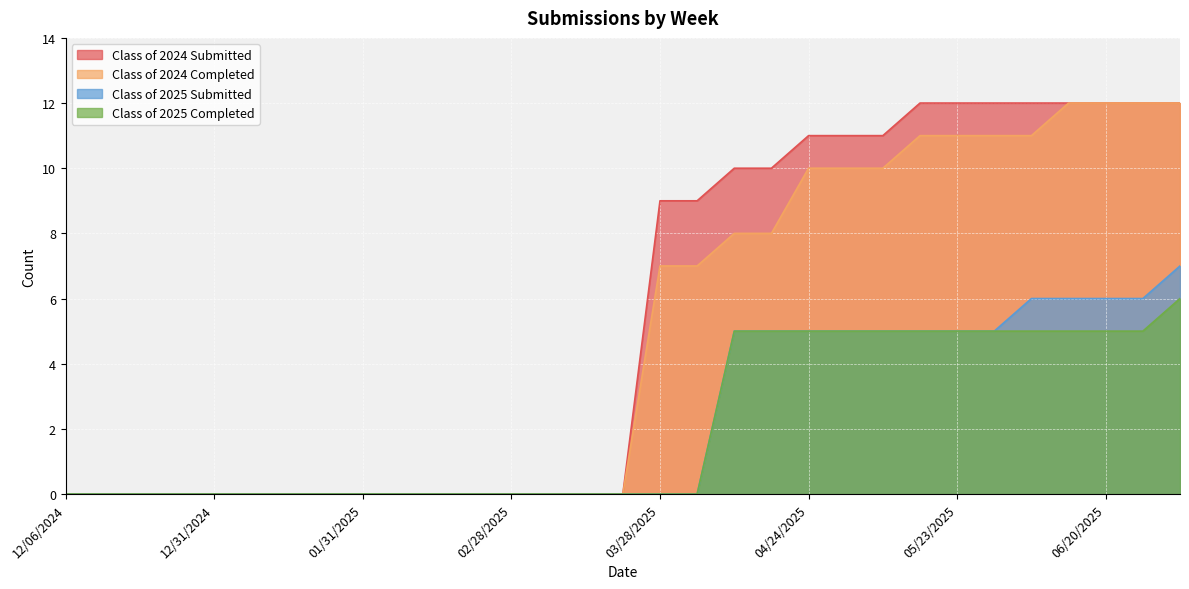

What is the greatest value displayed?

12